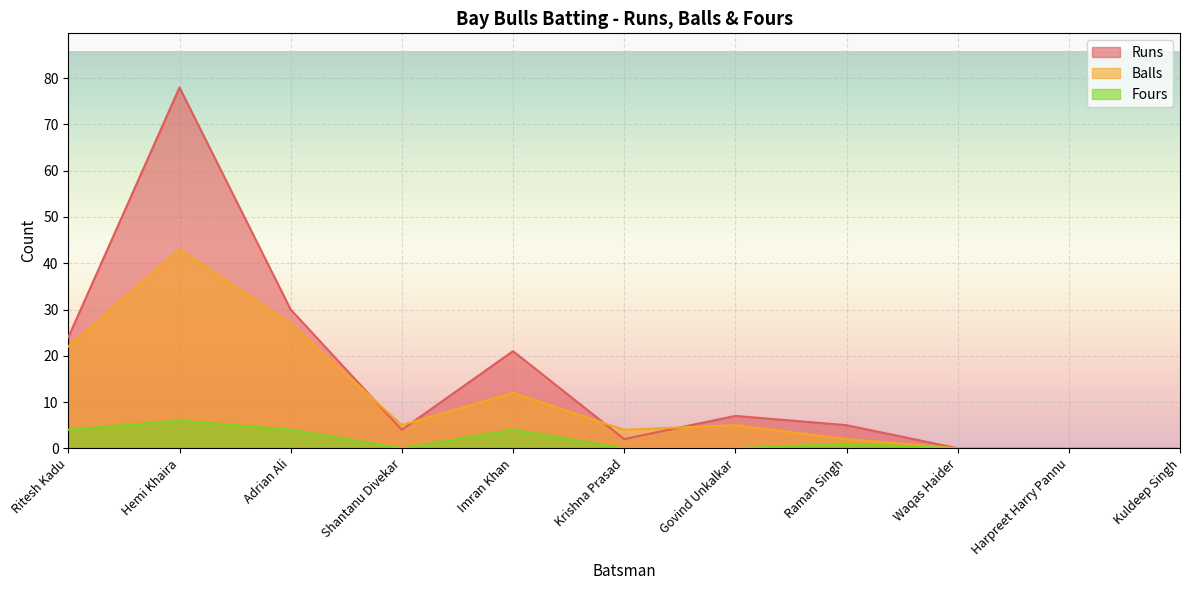

Is it true that Runs equals 3 at Krishna Prasad?

False